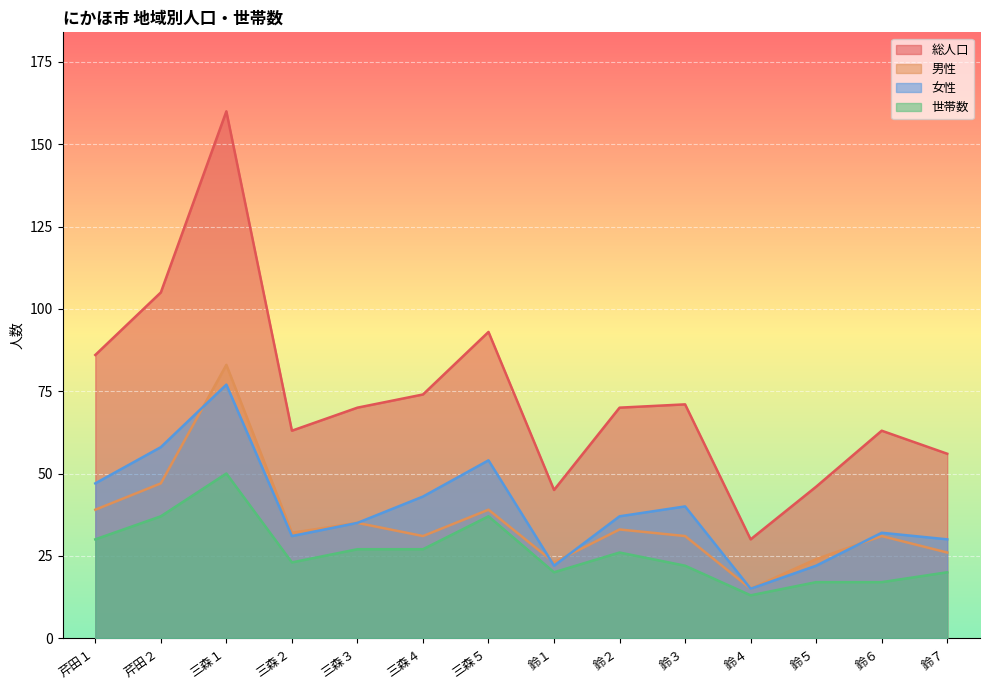

Where is the first local maximum for 世帯数?

三森１